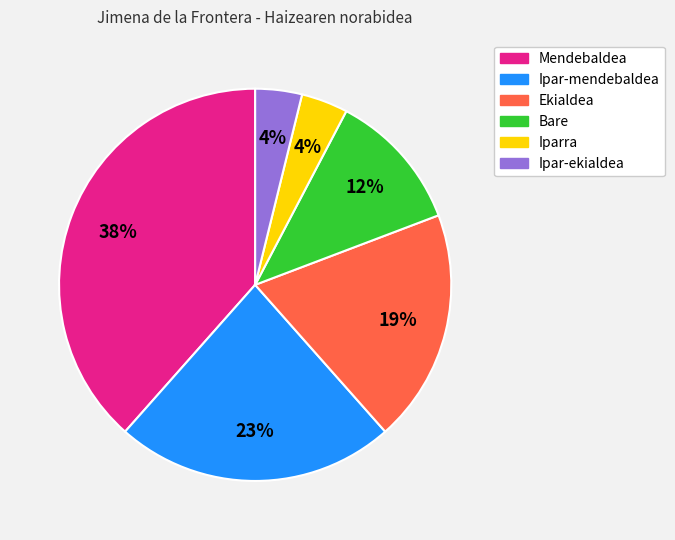

Which category has the biggest portion of the pie?

Mendebaldea